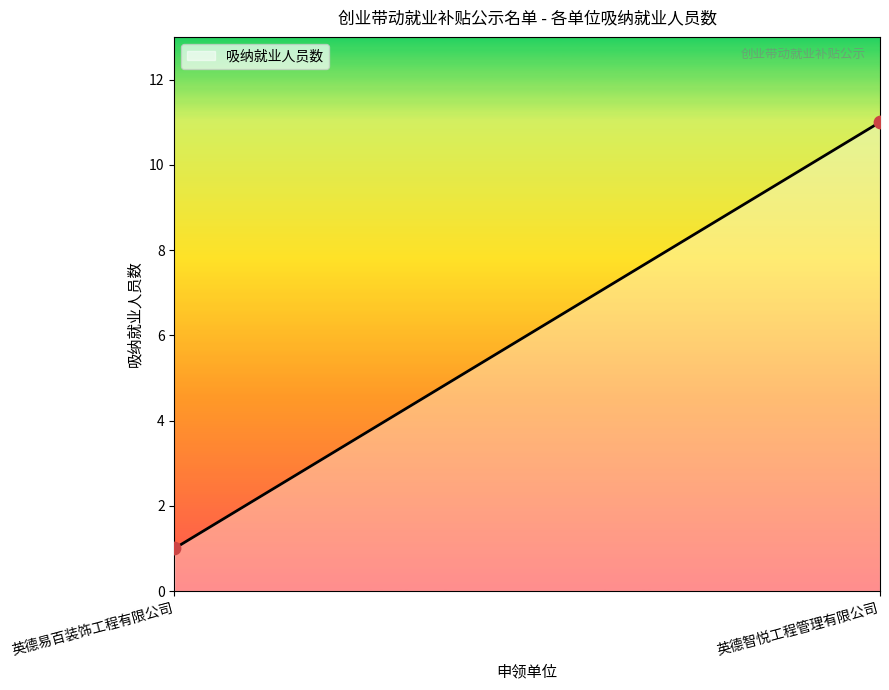

What is the maximum value shown in the chart?

11.0